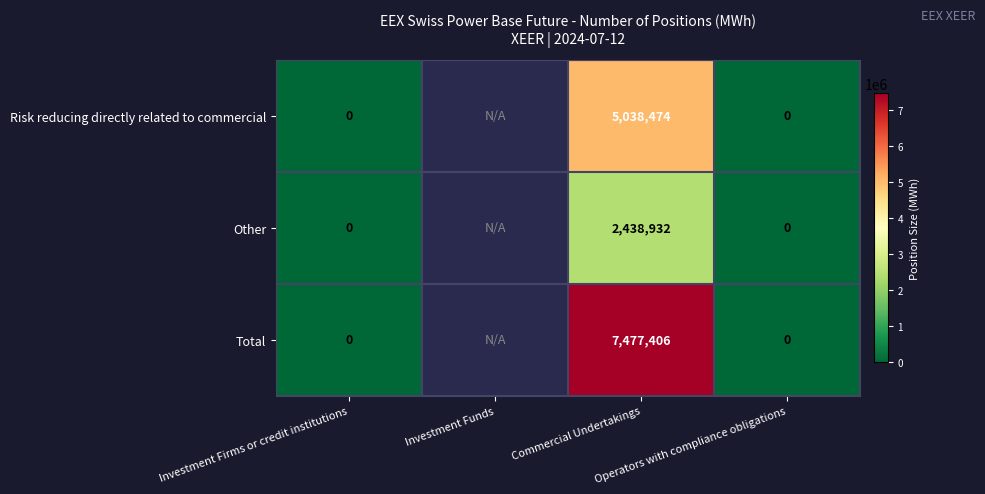

Which category has the lowest value in the Other series?

Investment Firms or credit institutions